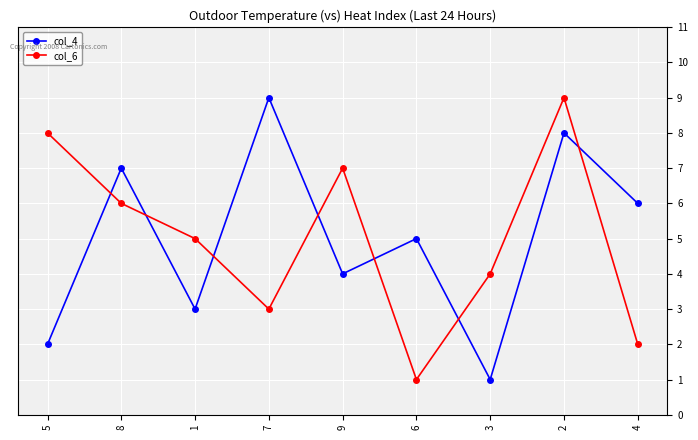

What is the sum of all col_4 values?

45